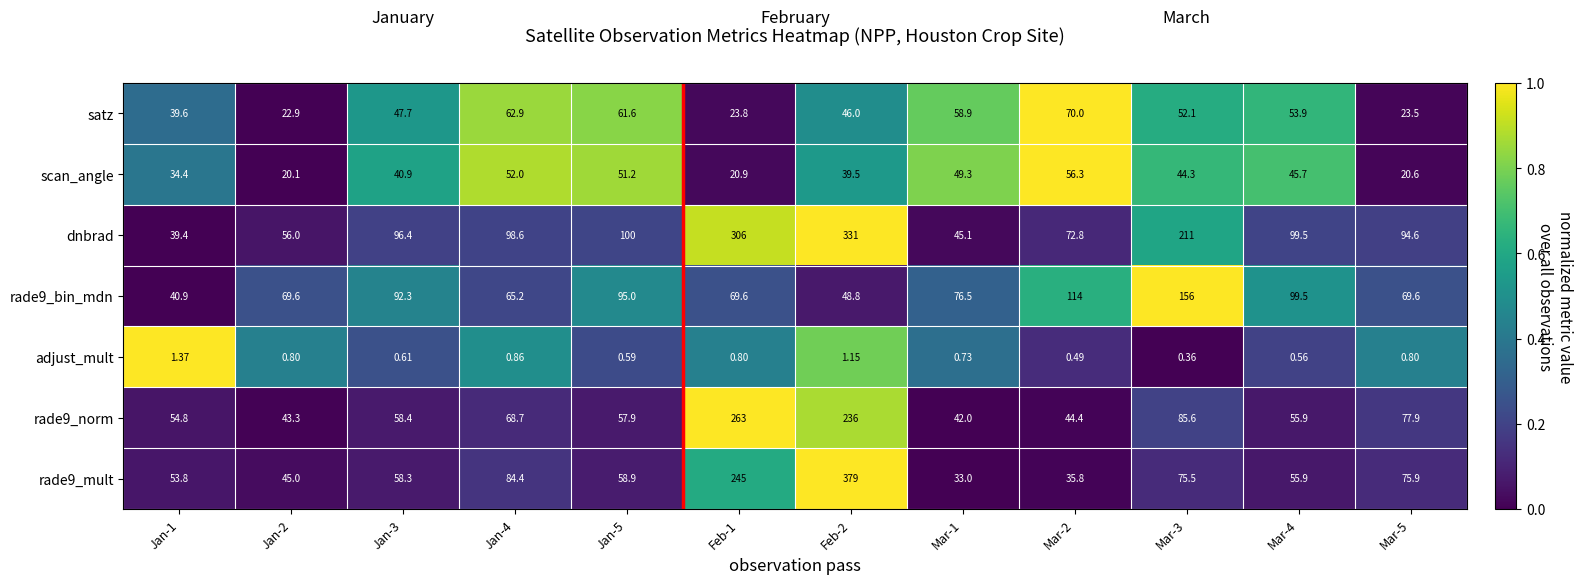

What is the total value across all series at Mar-5?

362.9